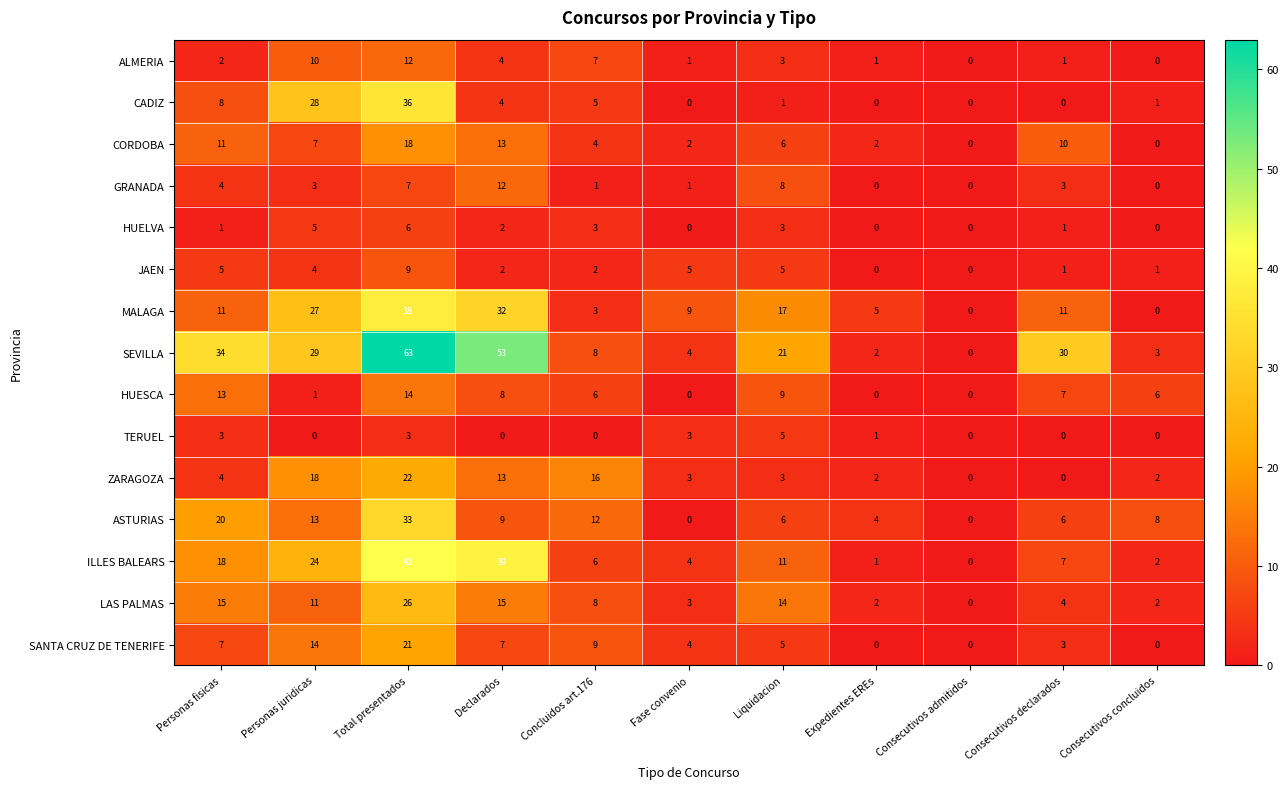

Is the value of ASTURIAS at Personas fisicas greater than the value of SANTA CRUZ DE TENERIFE at Consecutivos declarados?

Yes